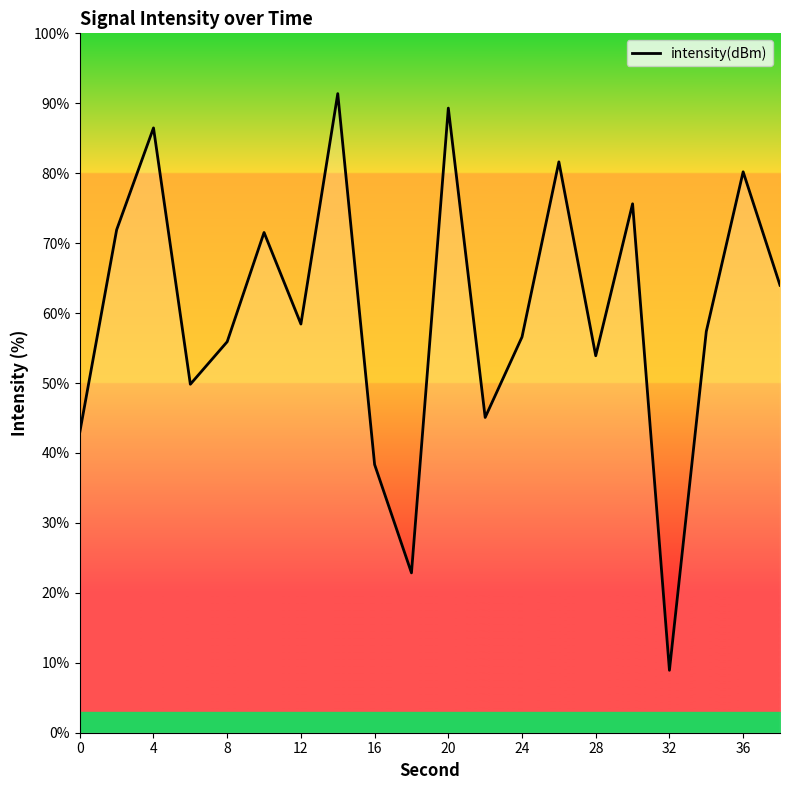

What is the greatest value displayed?

91.4